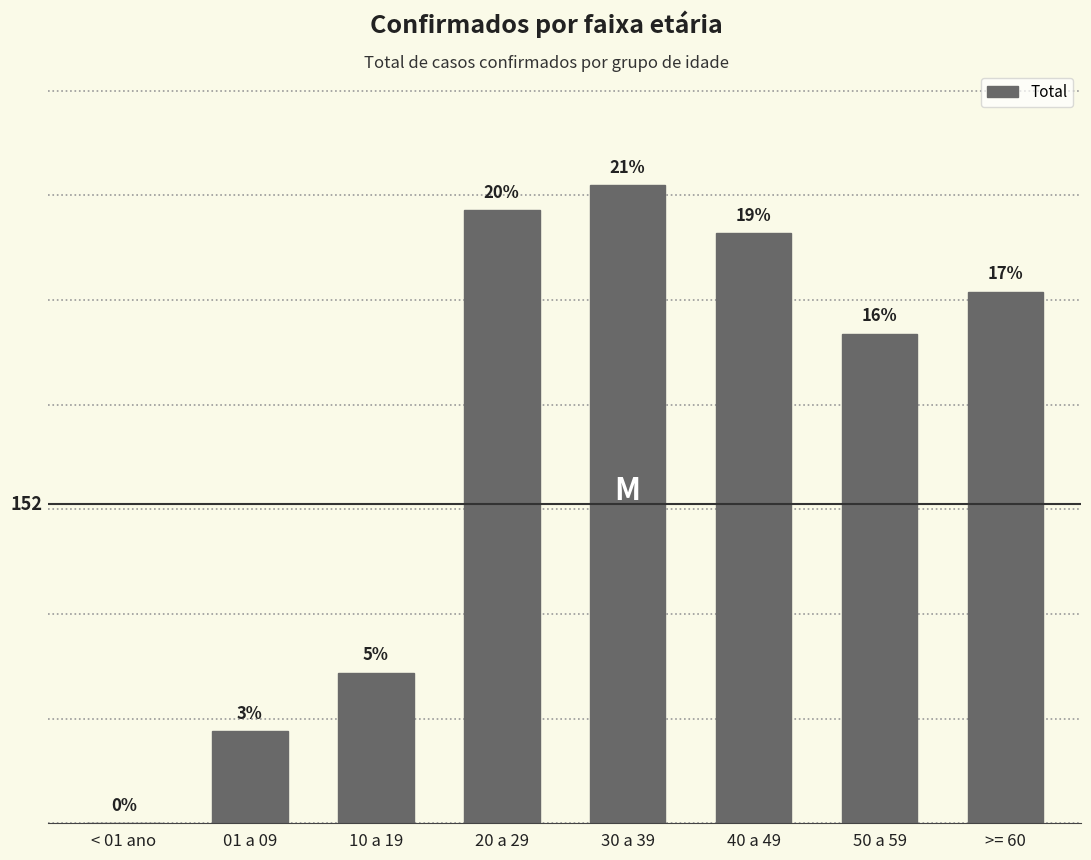

What position from the right is >= 60?

1